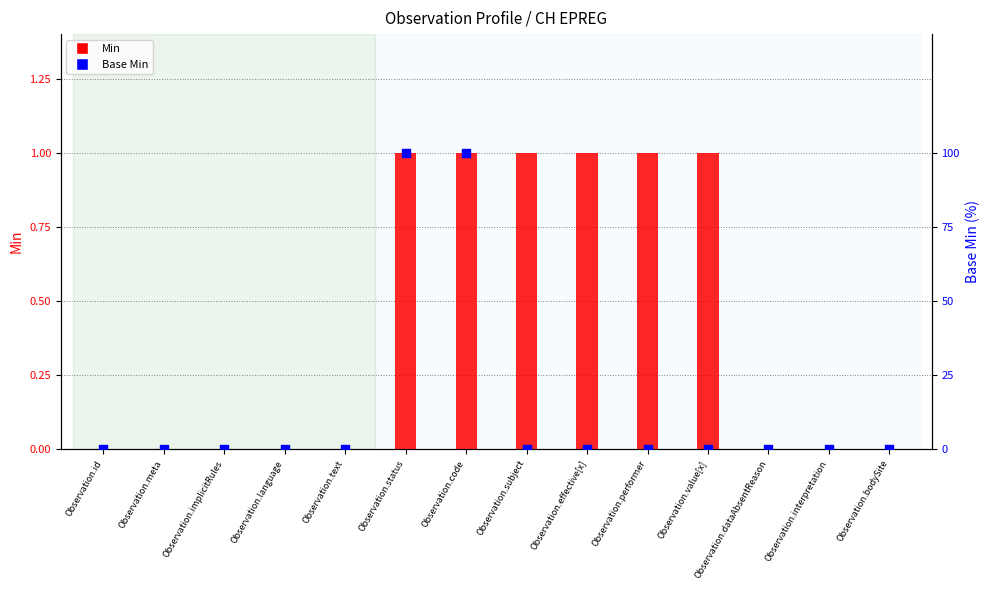

At which category is the sum across all series the highest?

Observation.status